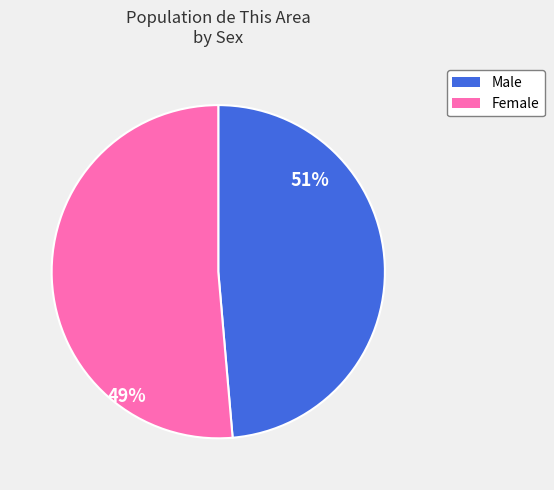

How much of the chart is everything except Female?

48.6%